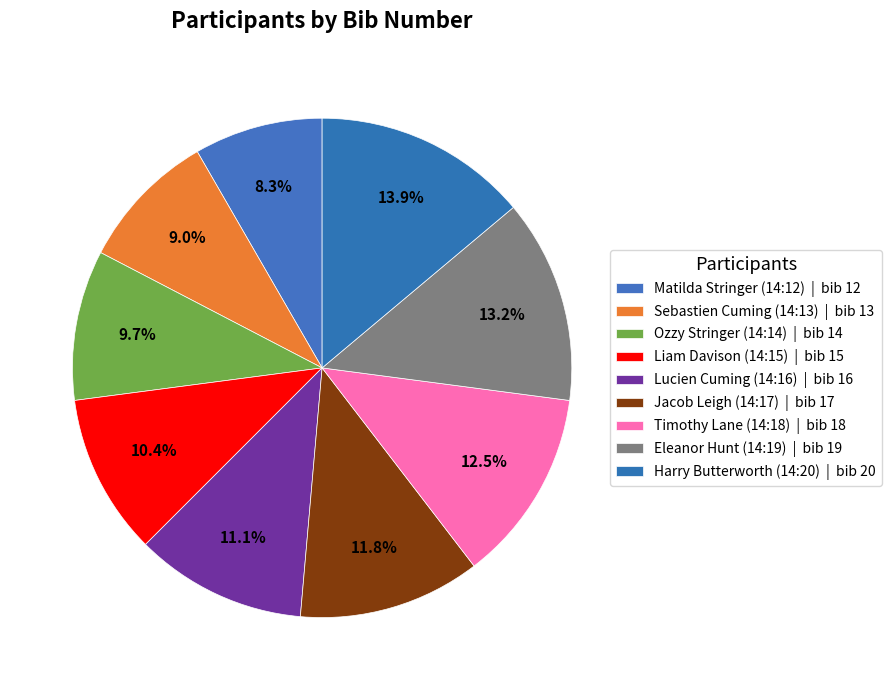

Combined, do Eleanor Hunt (14:19) and Timothy Lane (14:18) account for over 50%?

No